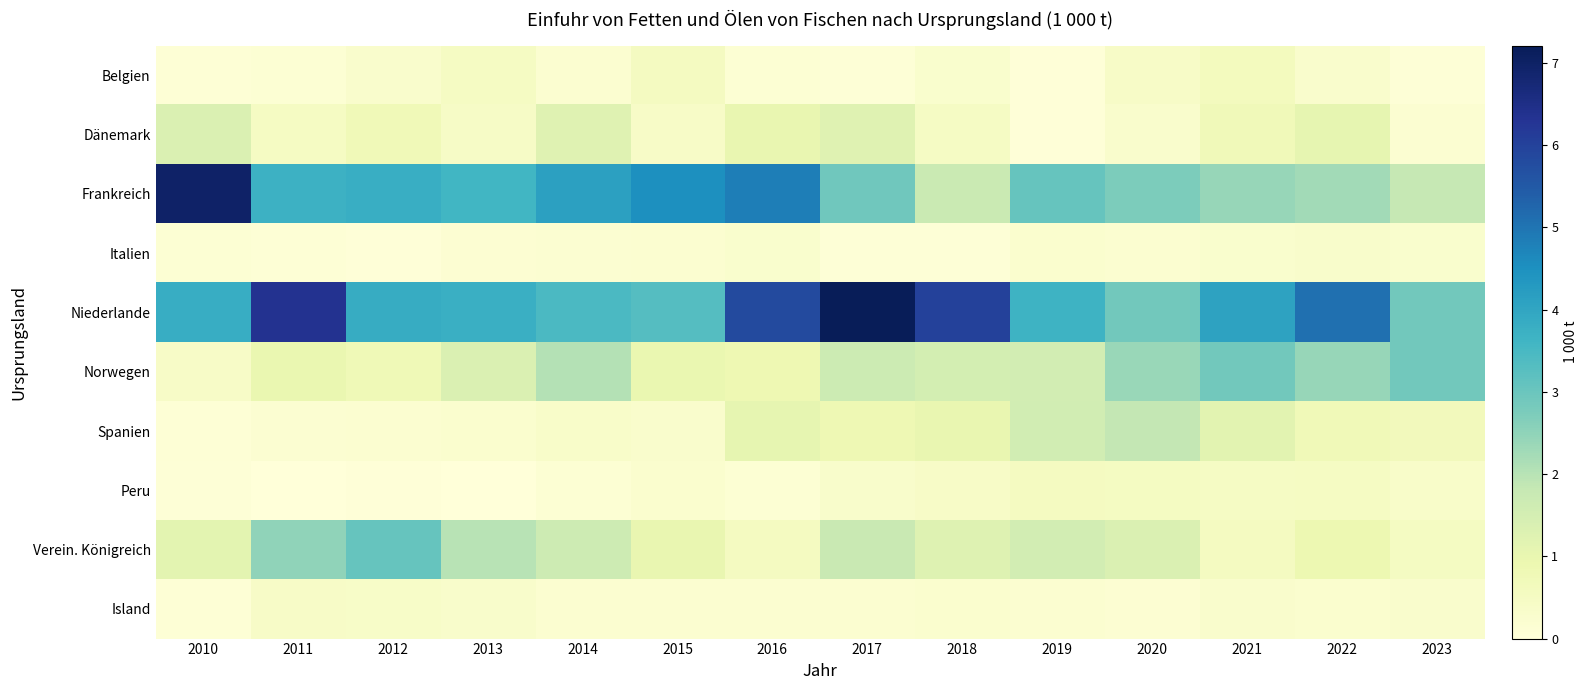

Between 2010 and 2022, which series saw the biggest shift?

Frankreich